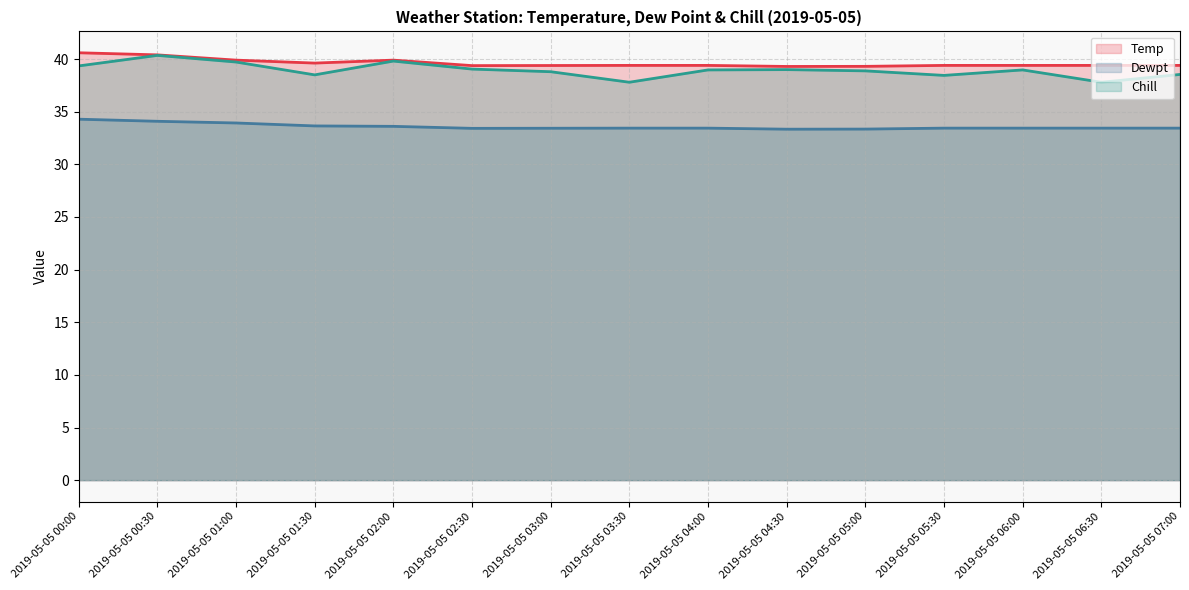

Reading right to left, transcribe all the data shown in this chart.

Temp: 39.4	39.4	39.4	39.4	39.3	39.3	39.4	39.4	39.4	39.4	39.9	39.6	39.9	40.4	40.6
Dewpt: 33.4	33.4	33.4	33.4	33.4	33.3	33.4	33.4	33.4	33.4	33.6	33.6	33.9	34.1	34.3
Chill: 38.5	37.8	39.0	38.5	38.9	39.0	39.0	37.8	38.8	39.0	39.8	38.5	39.7	40.4	39.4